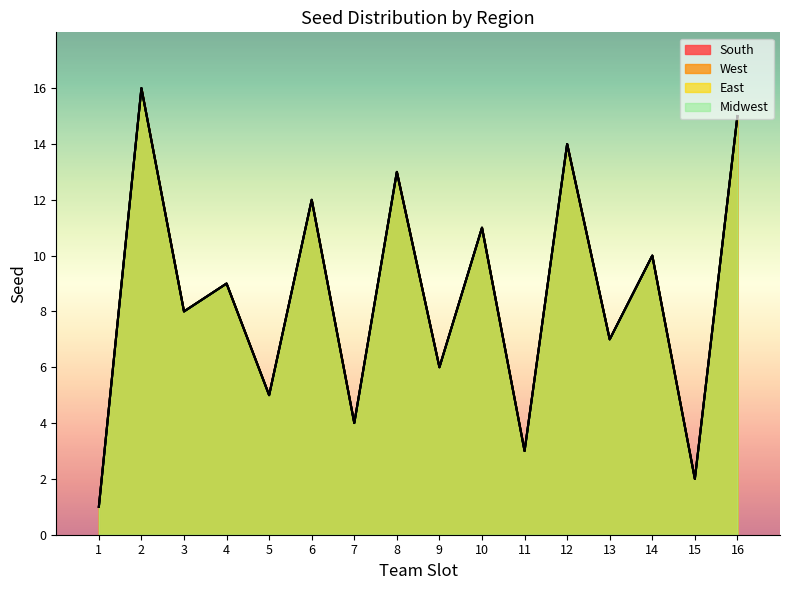

Reading left to right, transcribe all the data shown in this chart.

South: 1=1	2=16	3=8	4=9	5=5	6=12	7=4	8=13	9=6	10=11	11=3	12=14	13=7	14=10	15=2	16=15
West: 1=1	2=16	3=8	4=9	5=5	6=12	7=4	8=13	9=6	10=11	11=3	12=14	13=7	14=10	15=2	16=15
East: 1=1	2=16	3=8	4=9	5=5	6=12	7=4	8=13	9=6	10=11	11=3	12=14	13=7	14=10	15=2	16=15
Midwest: 1=1	2=16	3=8	4=9	5=5	6=12	7=4	8=13	9=6	10=11	11=3	12=14	13=7	14=10	15=2	16=15